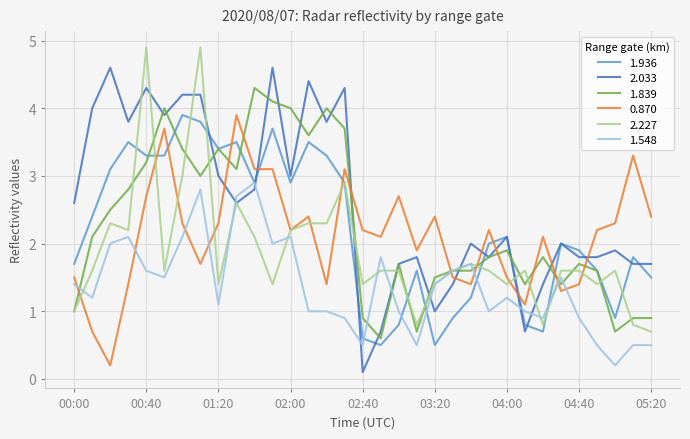

True or false: 0.870 and 1.839 cross at least once.

True